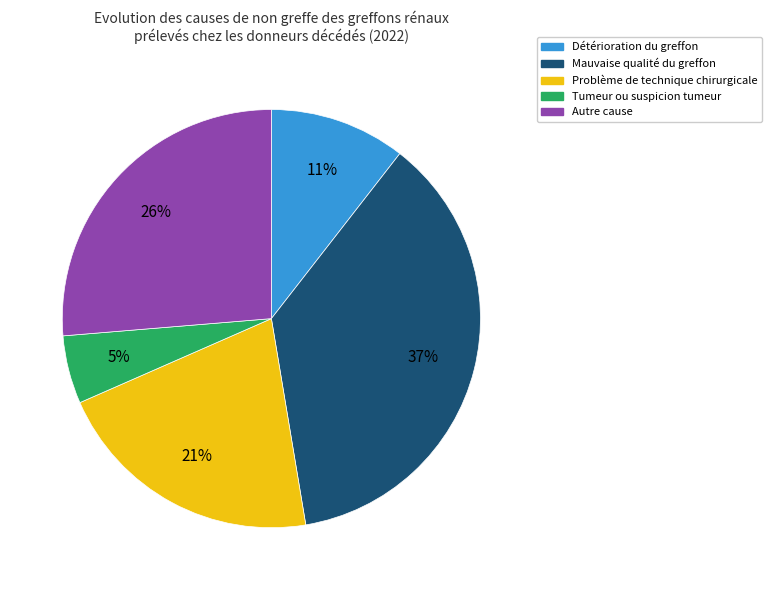

To the nearest percent, what is the difference between the largest and smallest slice percentages?

32%